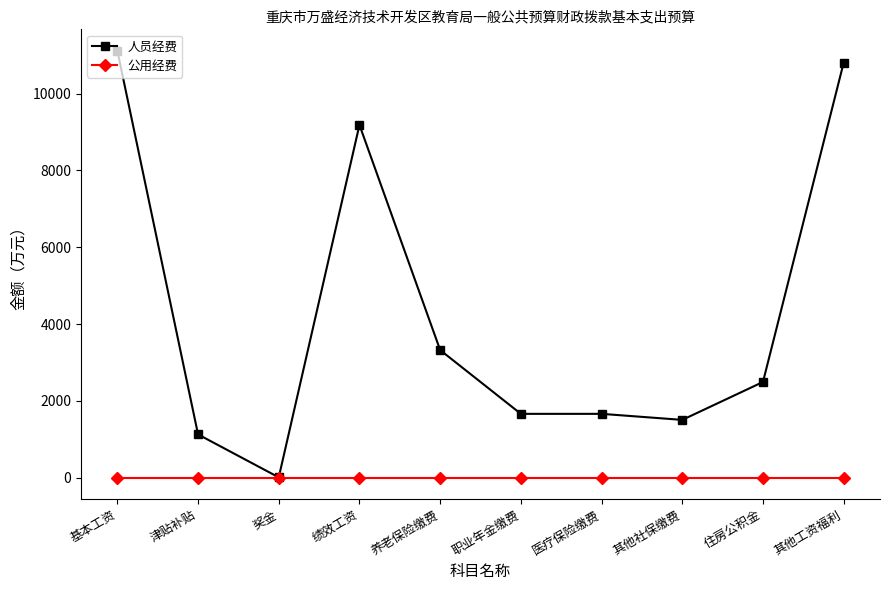

At which label is 人员经费 closest to 5563?

养老保险缴费